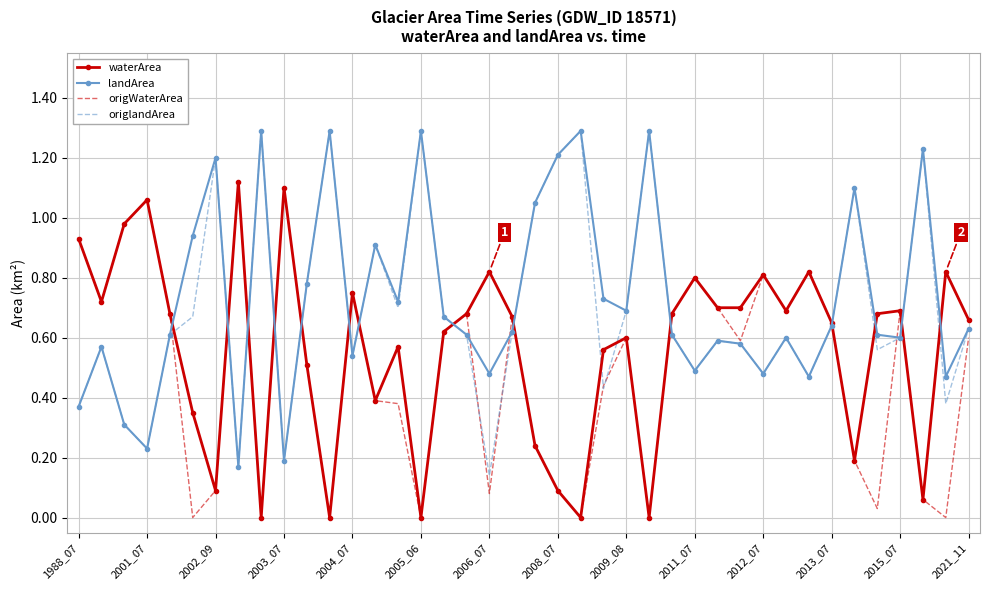

How many distinct data groups are displayed?

4